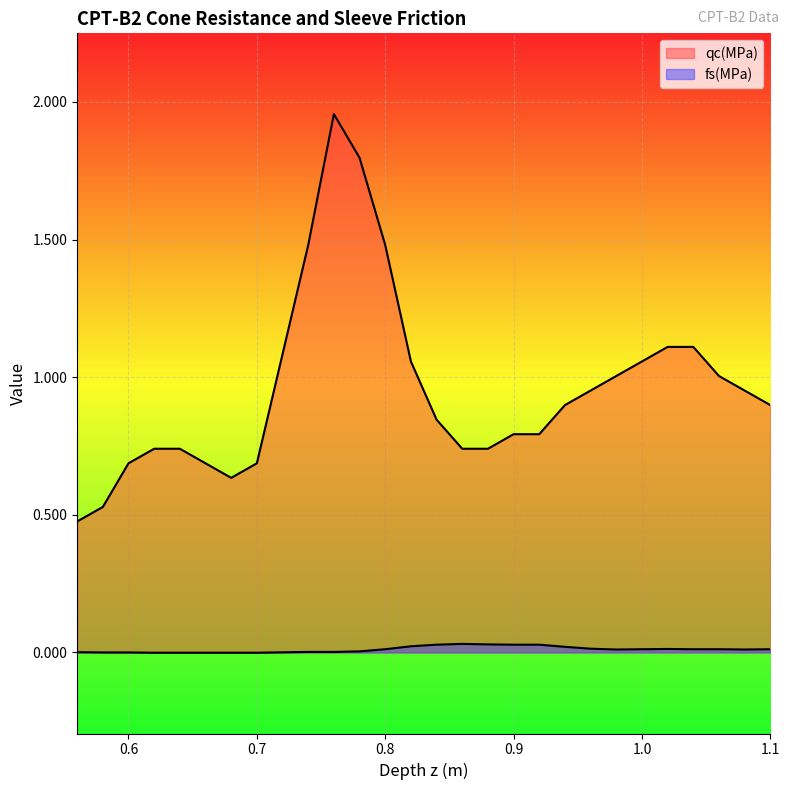

What are all the series names shown in the legend?

qc(MPa), fs(MPa)